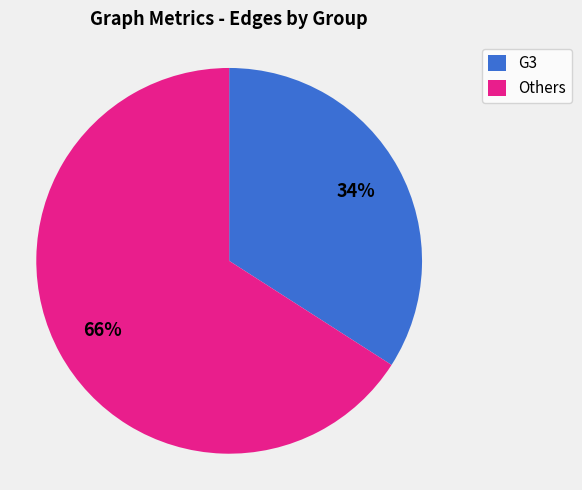

Rank the categories by value from highest to lowest.

Others, G3